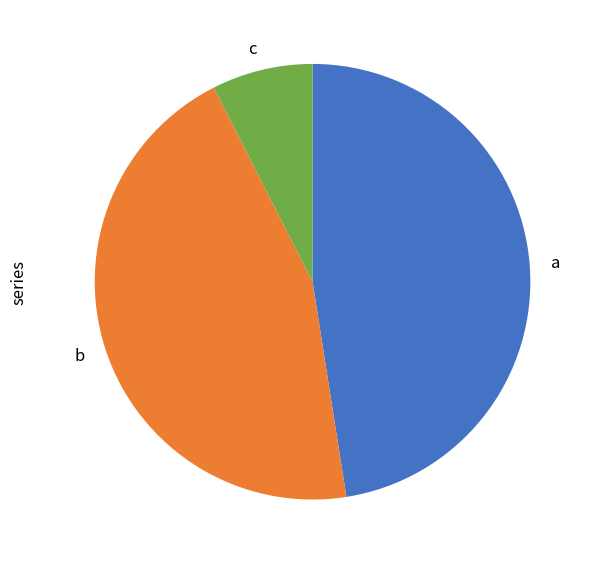

Rank the categories by value from lowest to highest.

c, b, a